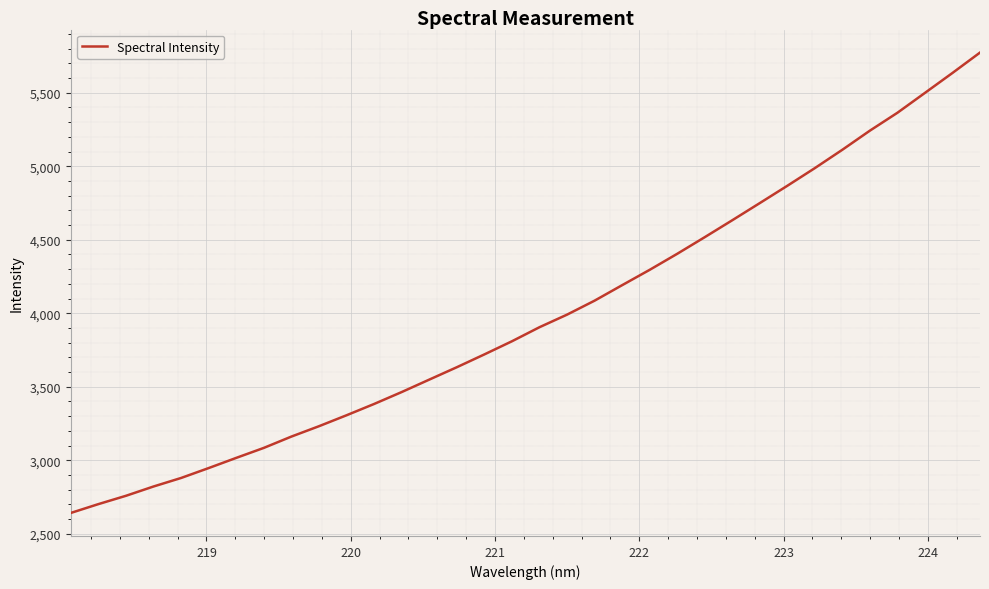

Is this an area chart (filled region under the line)?

No